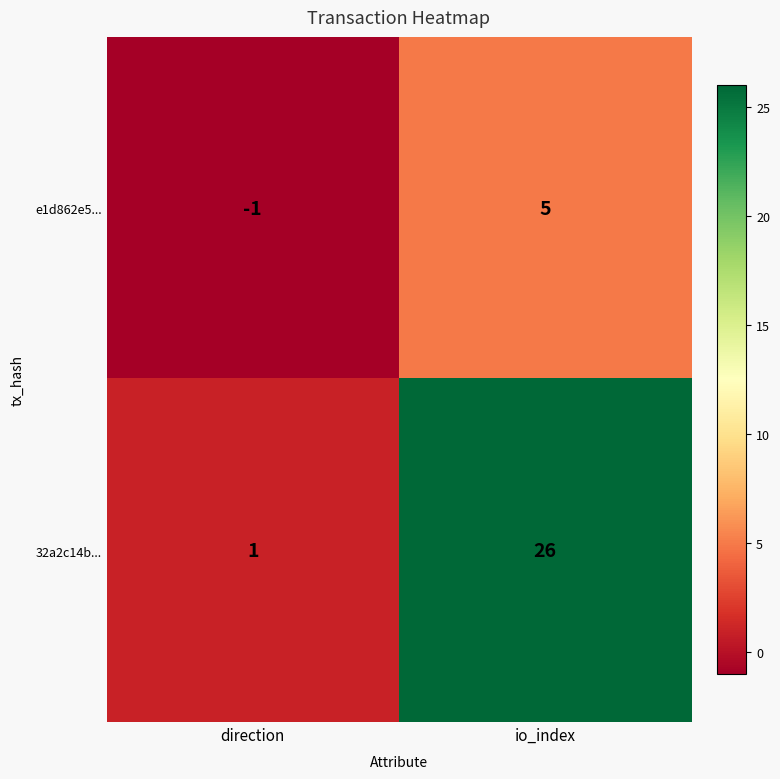

Is it true that e1d862e5... equals 1 at io_index?

False